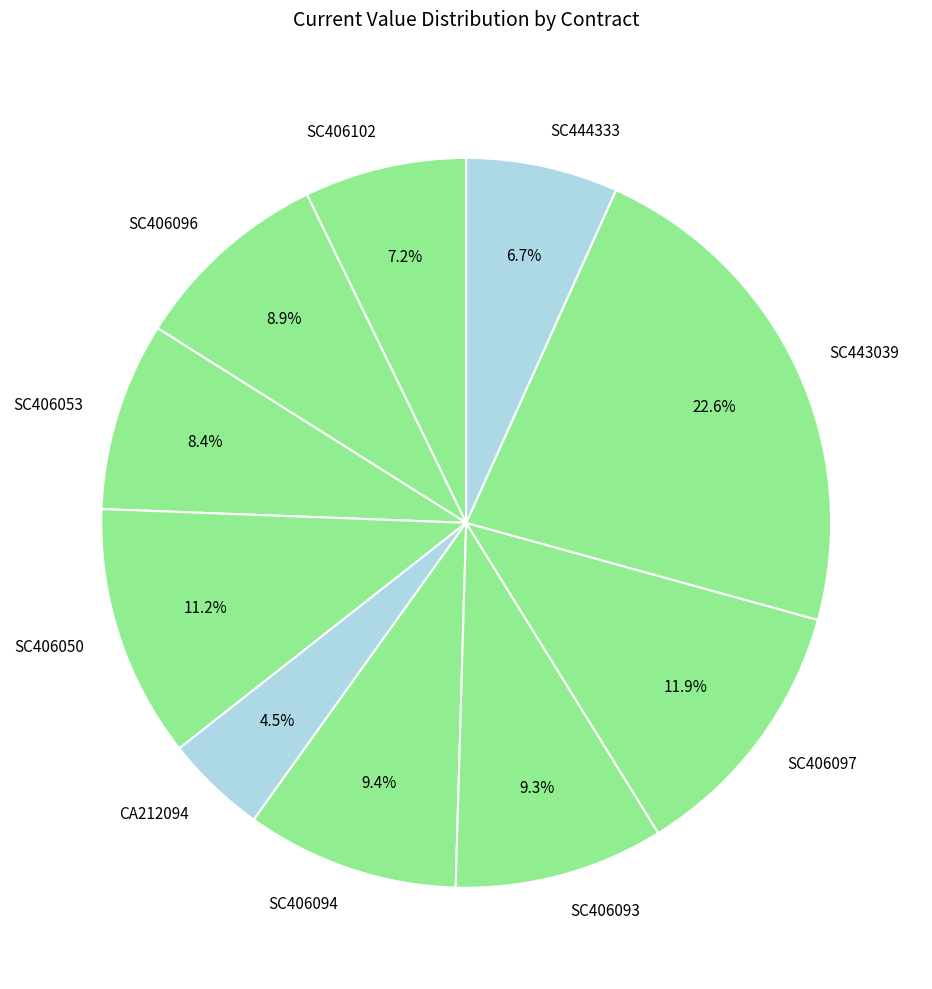

Between SC406094 and SC444333, which is larger?

SC406094